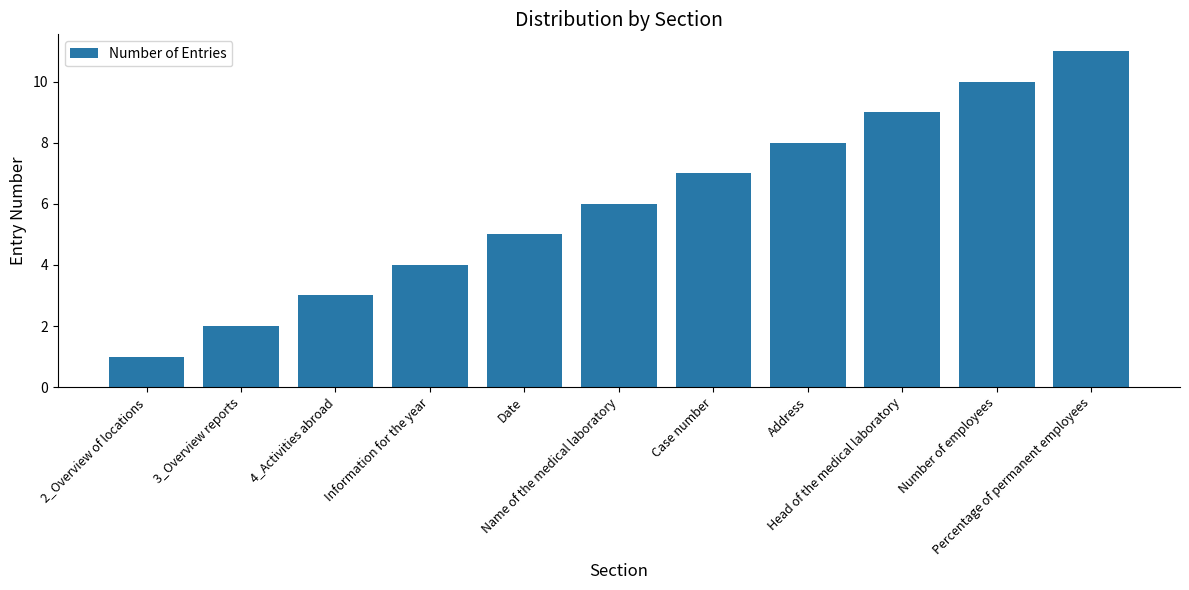

What is the average value?

6